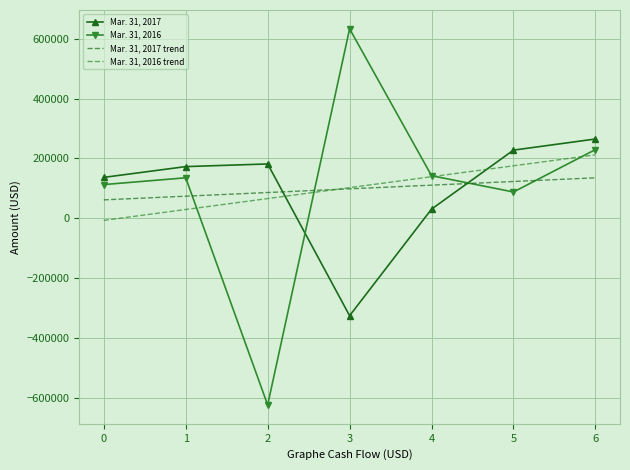

What is the total value across all series at 3?

506644.4